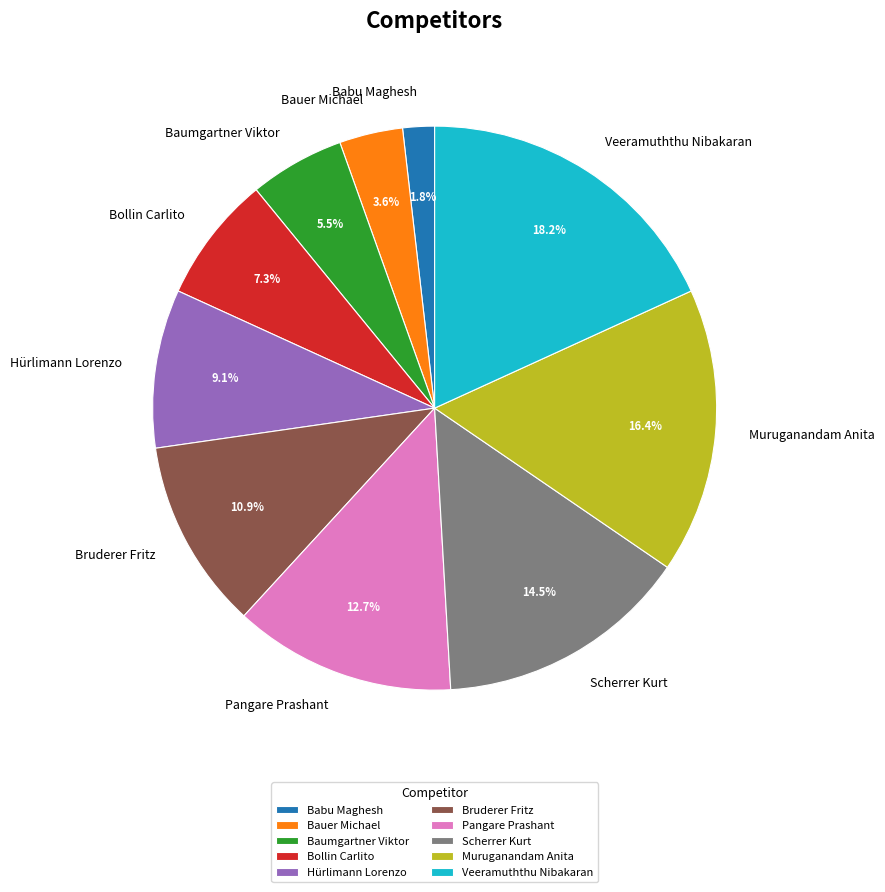

To the nearest percent, what is the difference between the Scherrer Kurt and Muruganandam Anita slice percentages?

2%